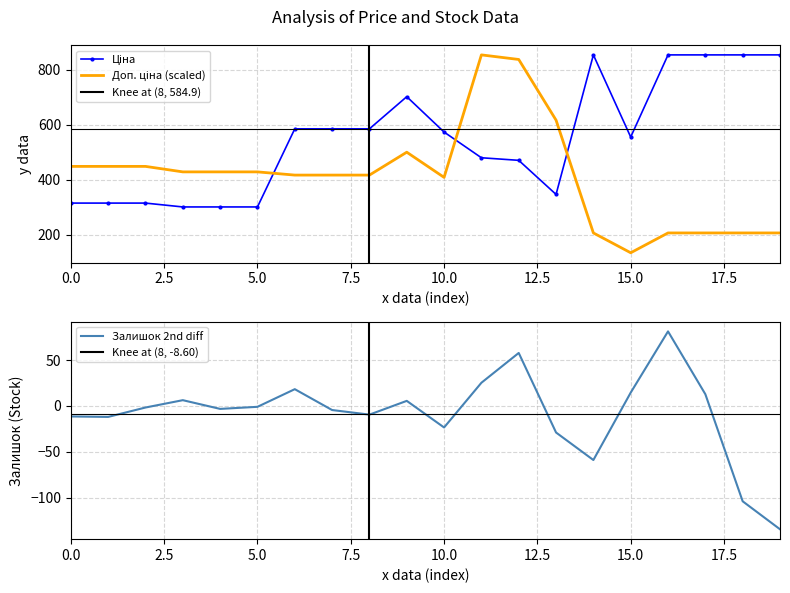

What is the minimum value for Залишок 2nd diff?

-134.5